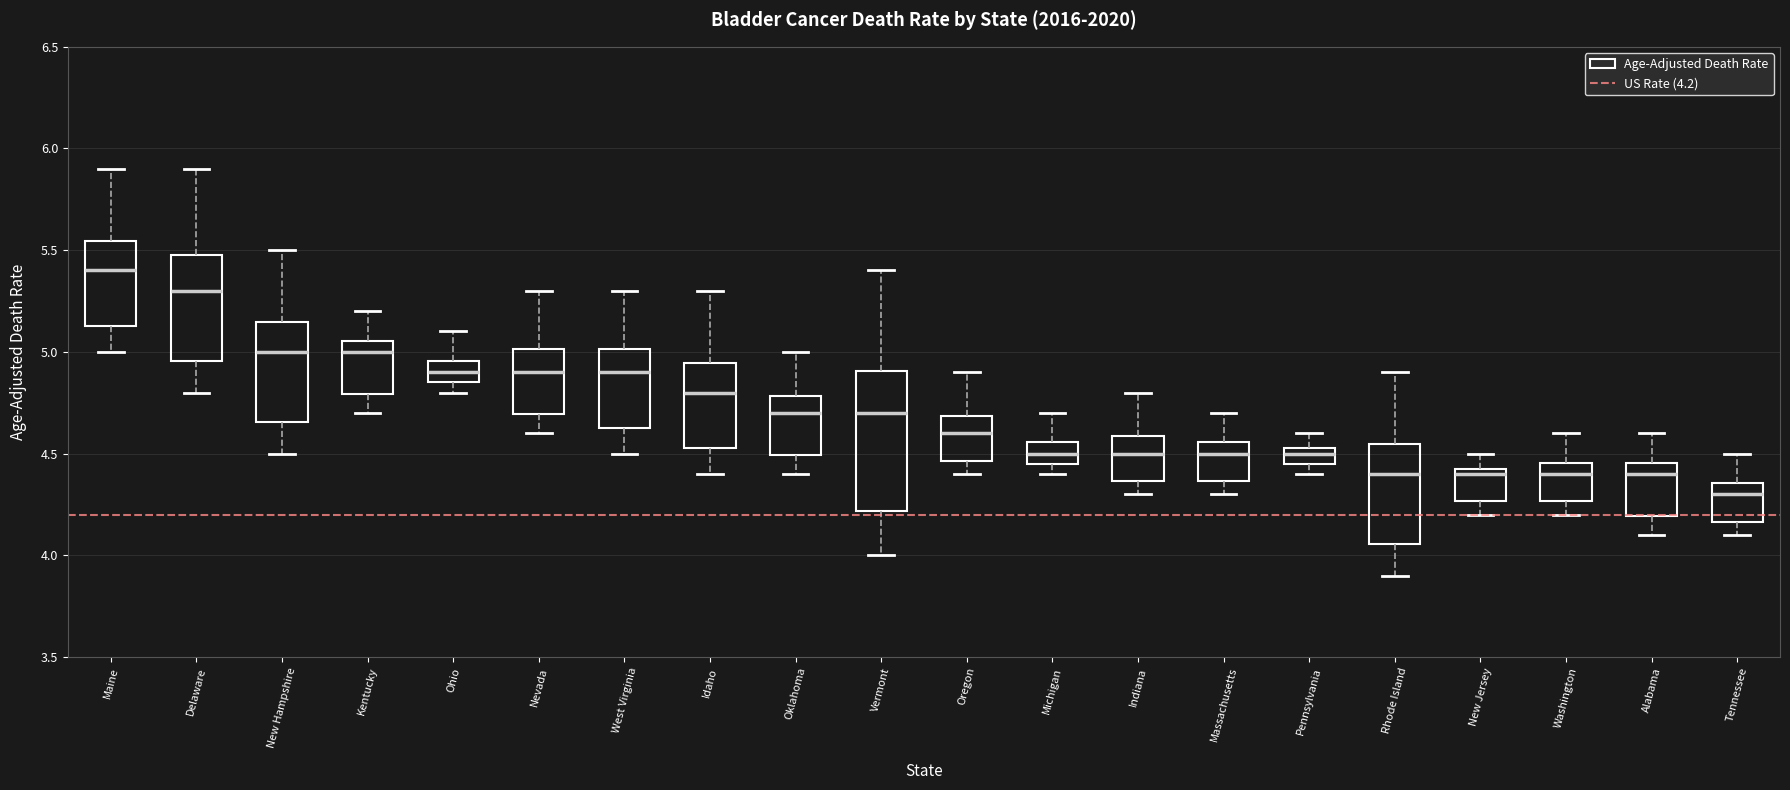

Where does the upper whisker of the box for Pennsylvania end on the y-axis? The values are not printed on the chart, so give them approximately, as read against the axis.

4.60